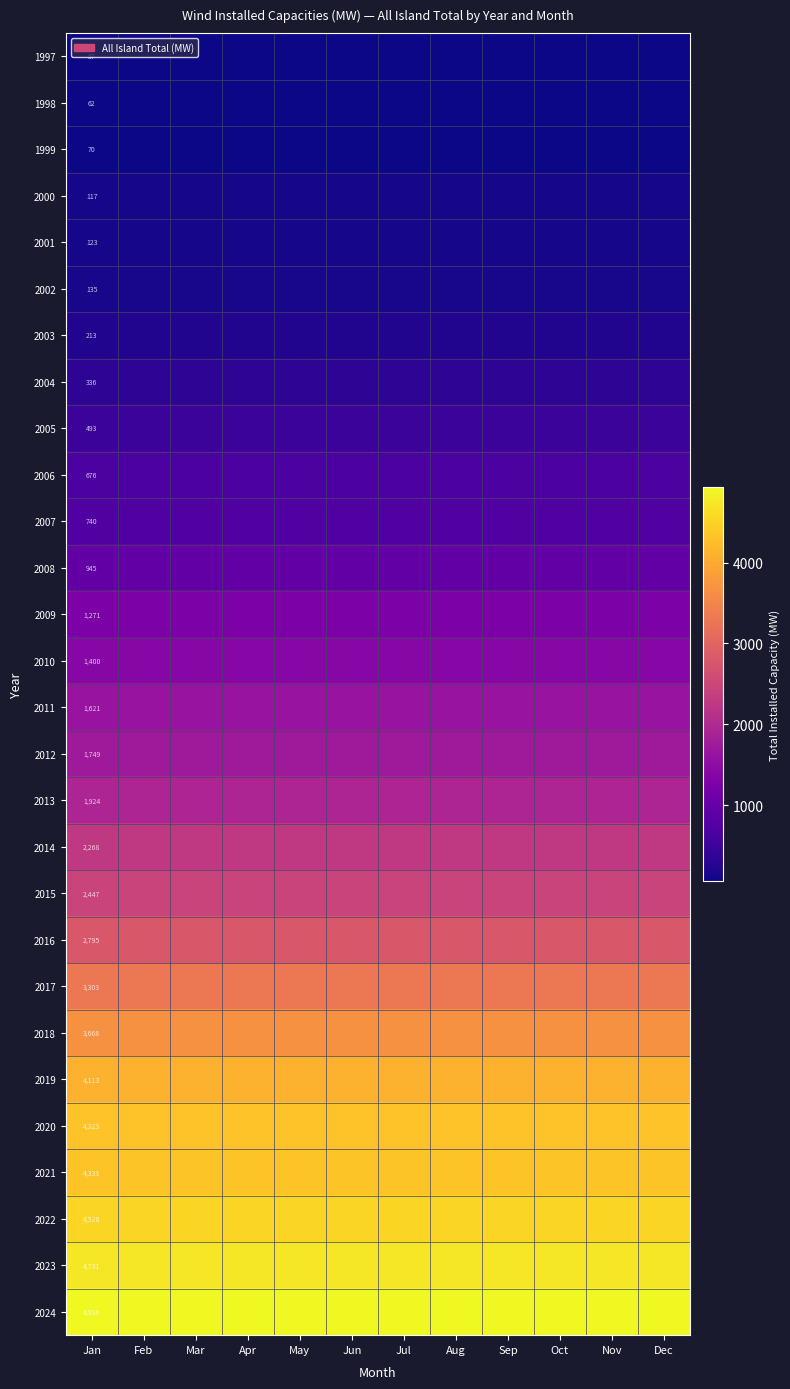

What value does the 1997 series have at Jul?

57.2